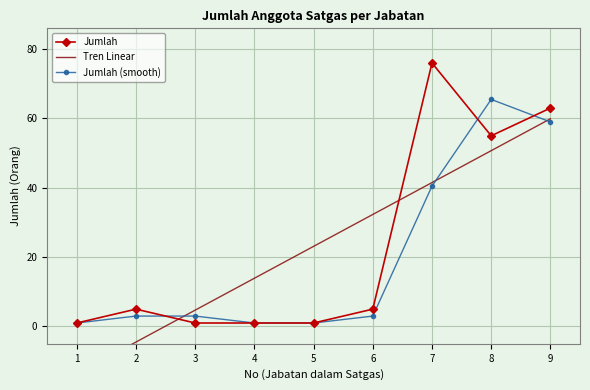

At which label does the data first exceed 5?

7